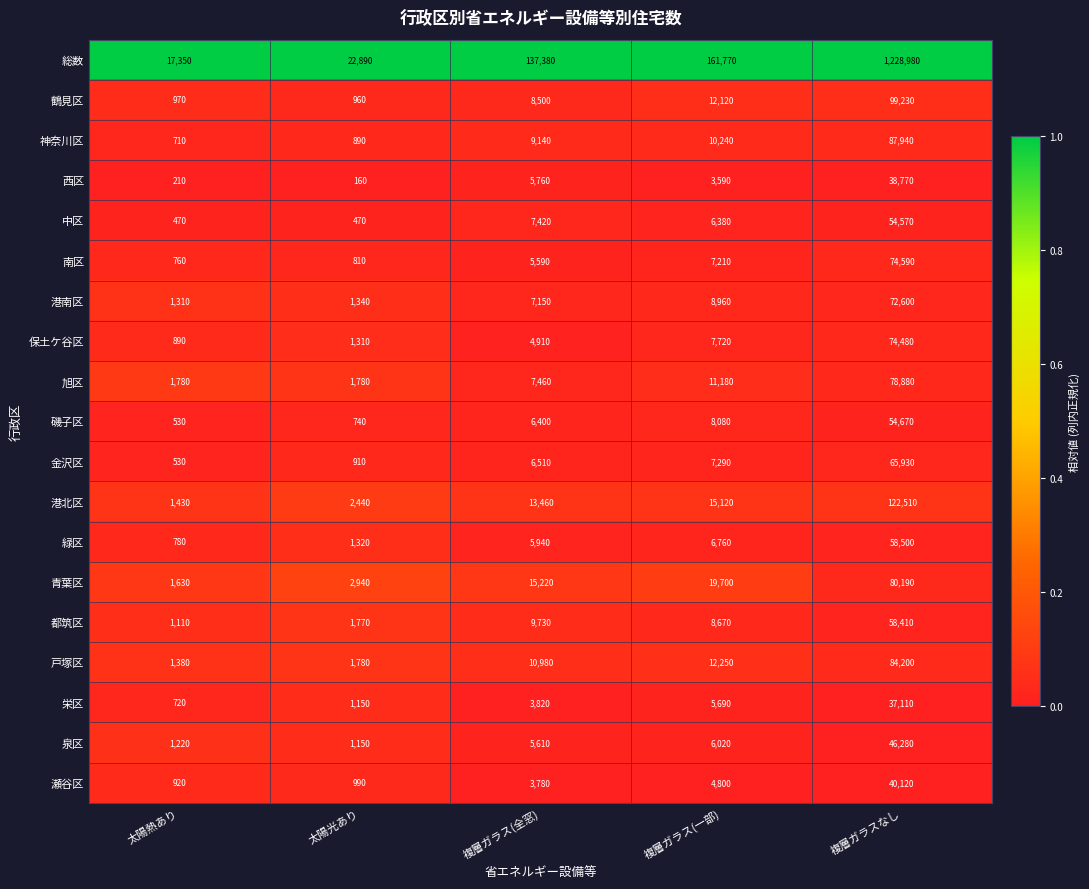

At which category is the sum across all series the highest?

複層ガラスなし